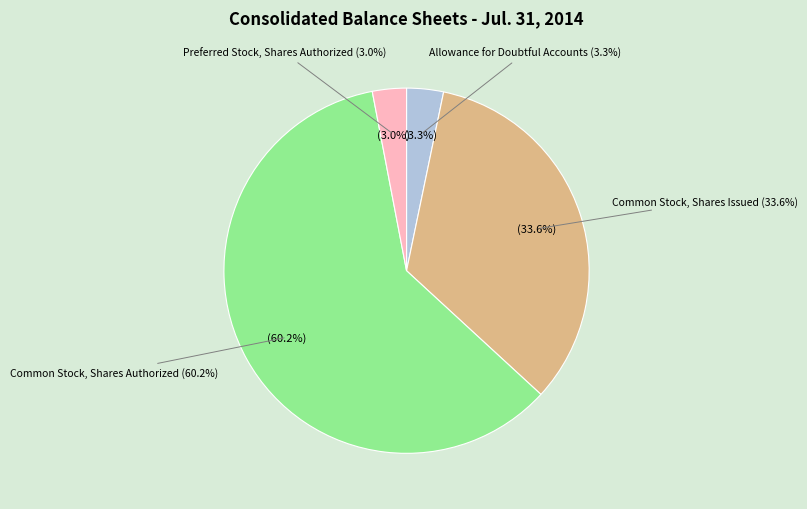

How many slices are in this pie chart?

4